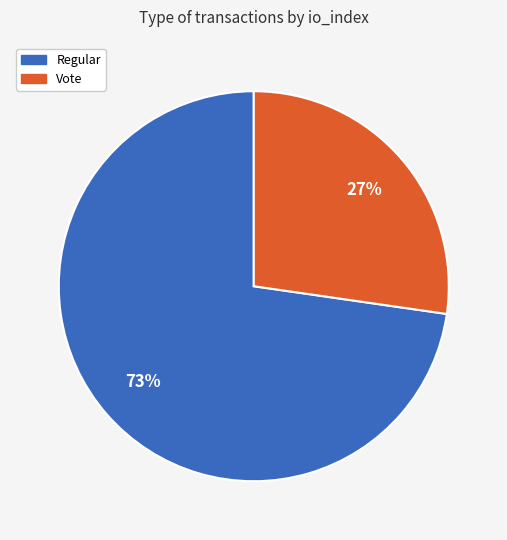

To the nearest percent, what is the combined percentage of Regular and Vote?

100%